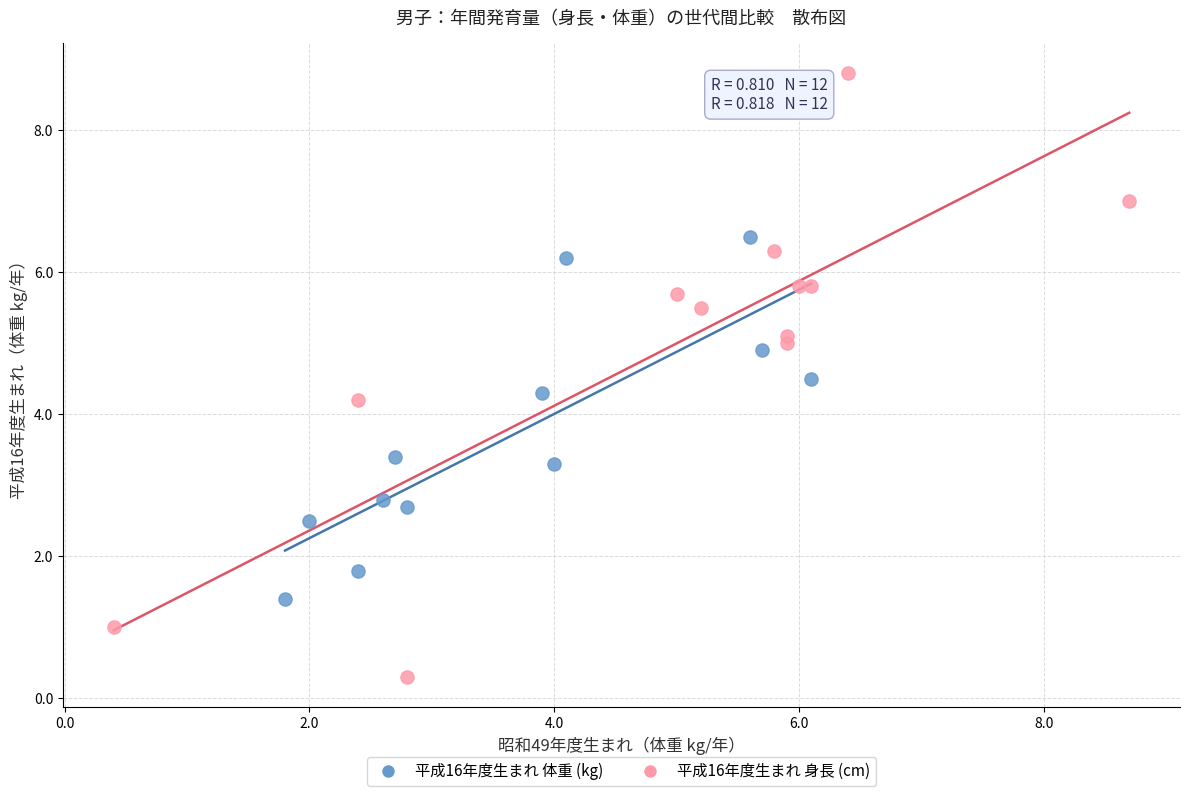

Which series reaches the minimum Y coordinate?

平成16年度生まれ 身長 (cm)